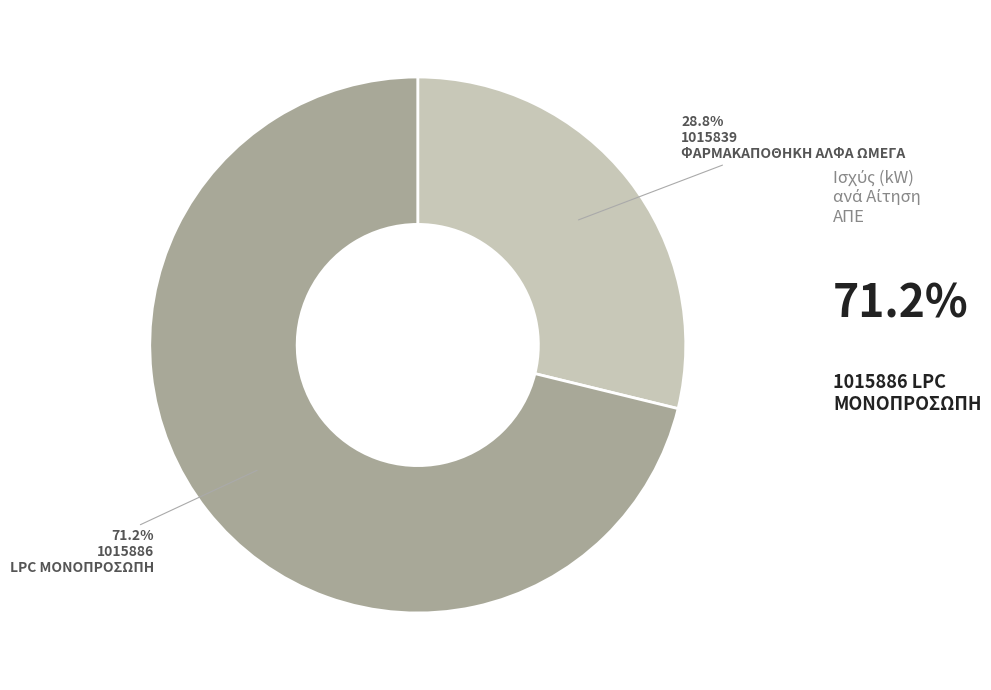

Is there a majority slice in this chart?

Yes